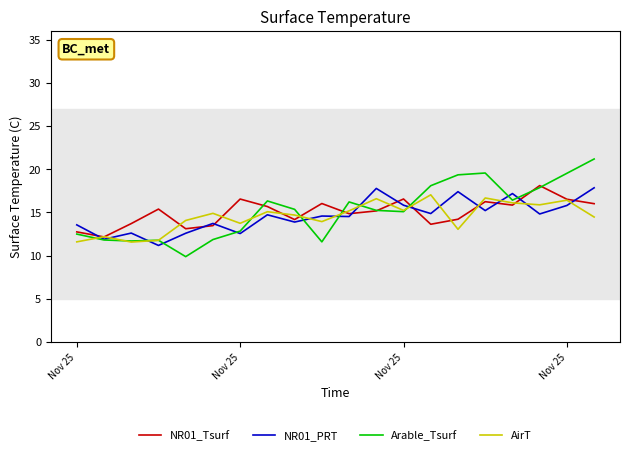

In NR01_PRT, how many points are lower than both neighbors (excluding endpoints)?

8